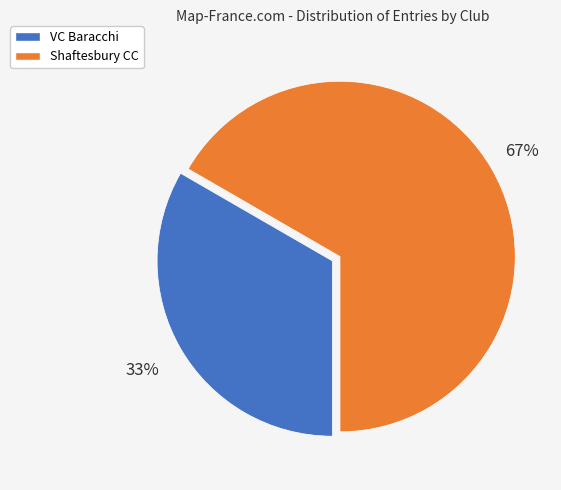

To the nearest percent, what is the average slice percentage?

50%